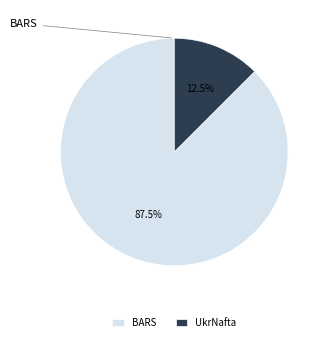

Combined, what portion of the pie is BARS and UkrNafta?

100.0%